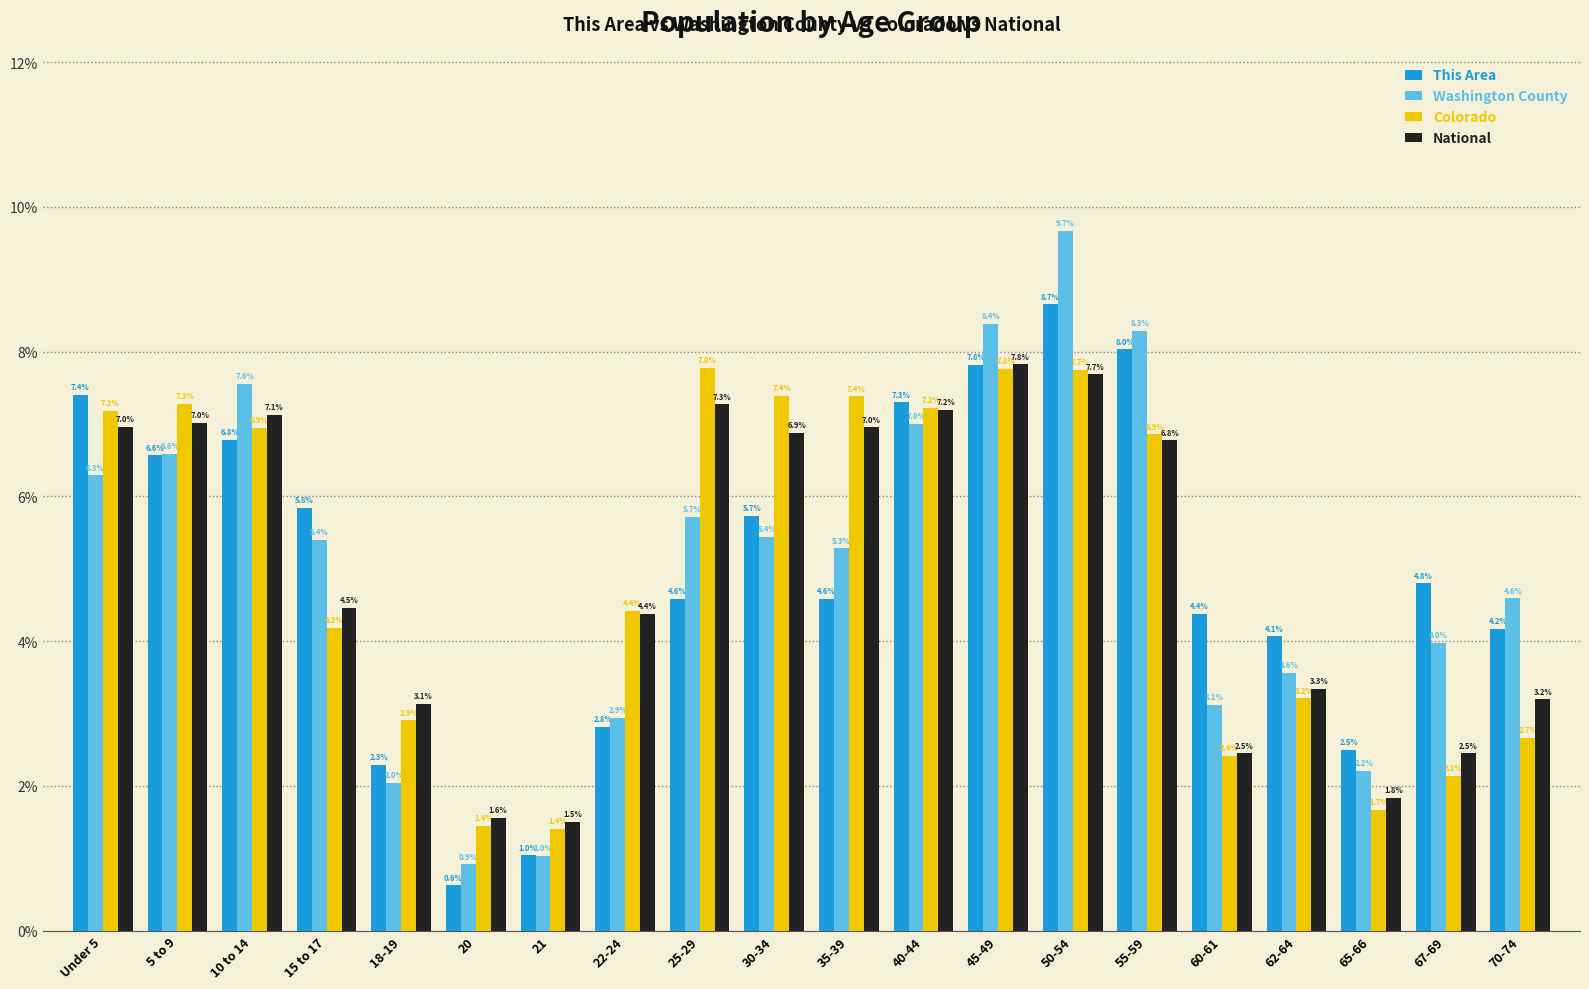

What are all the series names shown in the legend?

This Area, Washington County, Colorado, National